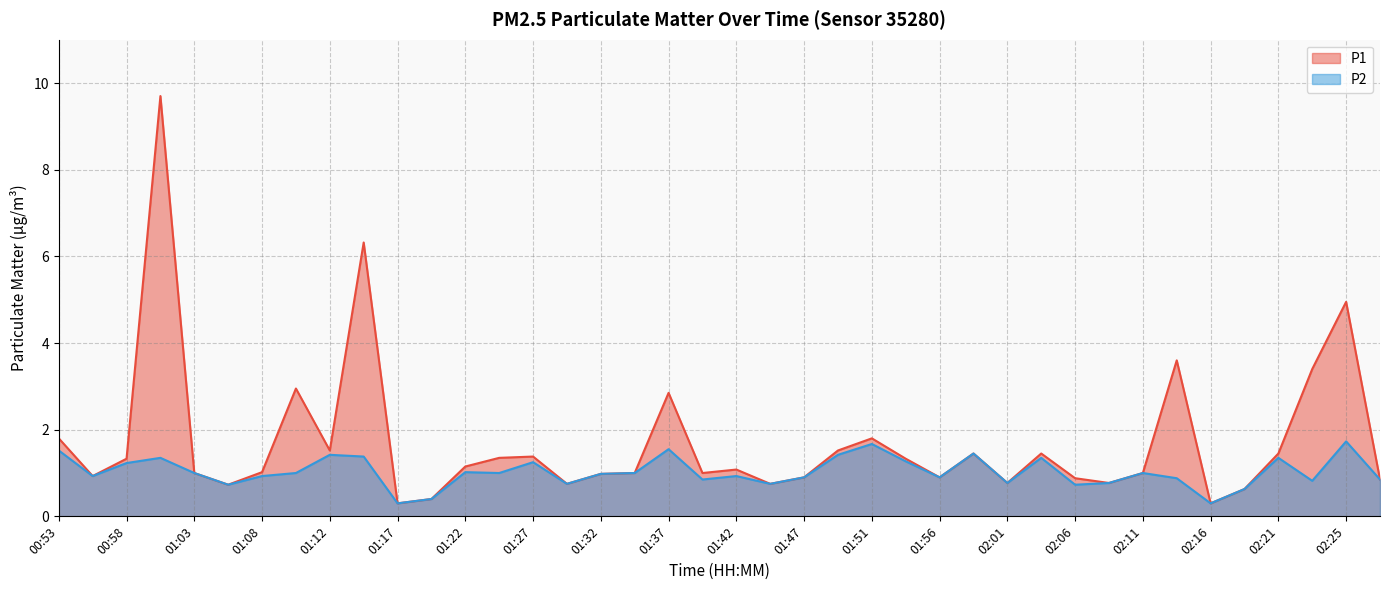

True or false: P1 has a value of 4.1 at 01:37.

False